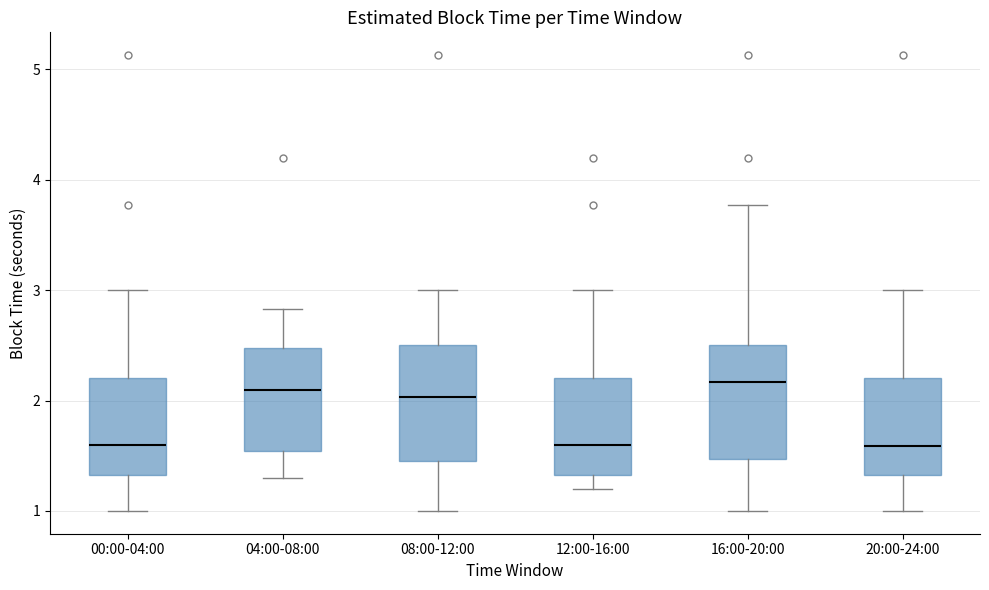

Where does the lower whisker of the box for 00:00-04:00 end on the y-axis? The values are not printed on the chart, so give them approximately, as read against the axis.

1.0